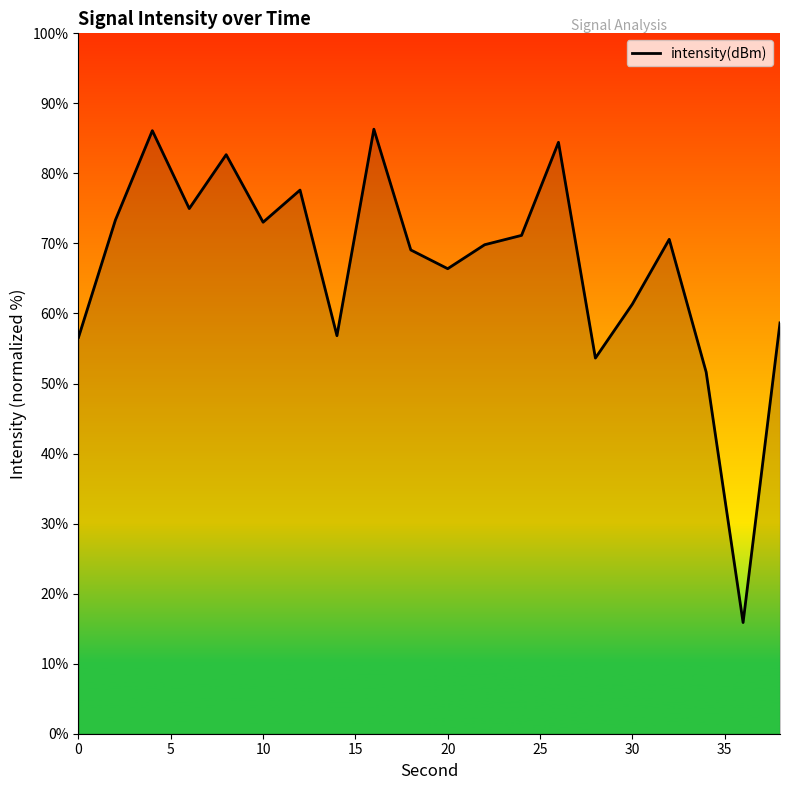

What is the greatest value displayed?

86.3